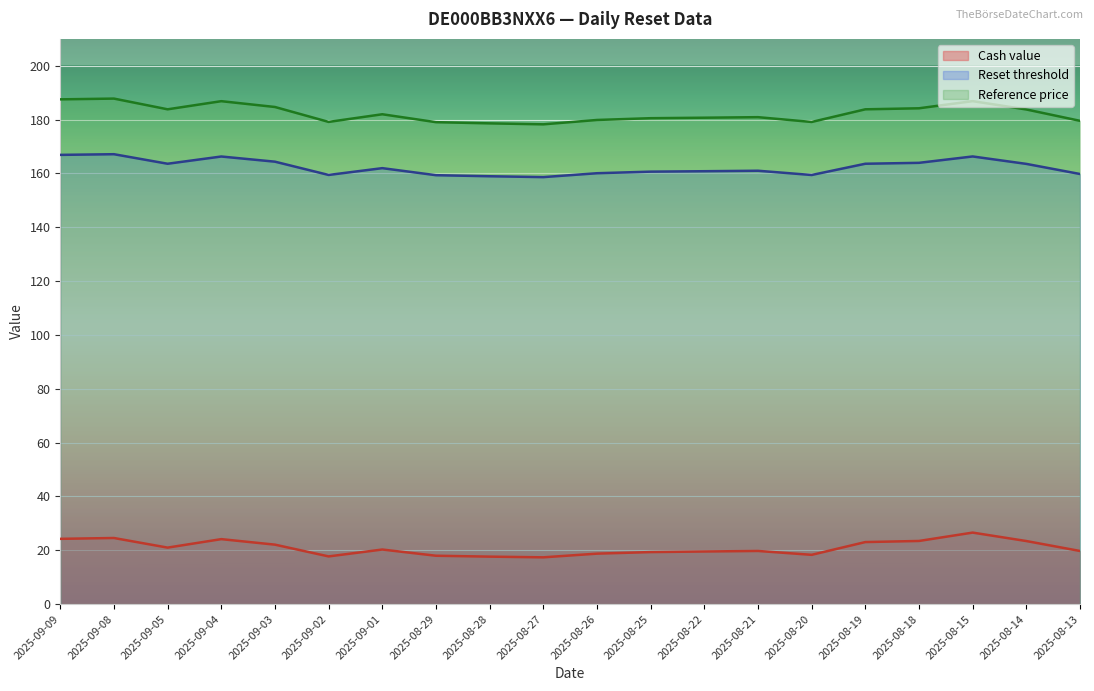

Is the value of Reset threshold at 2025-08-26 greater than the value of Cash value at 2025-08-28?

Yes